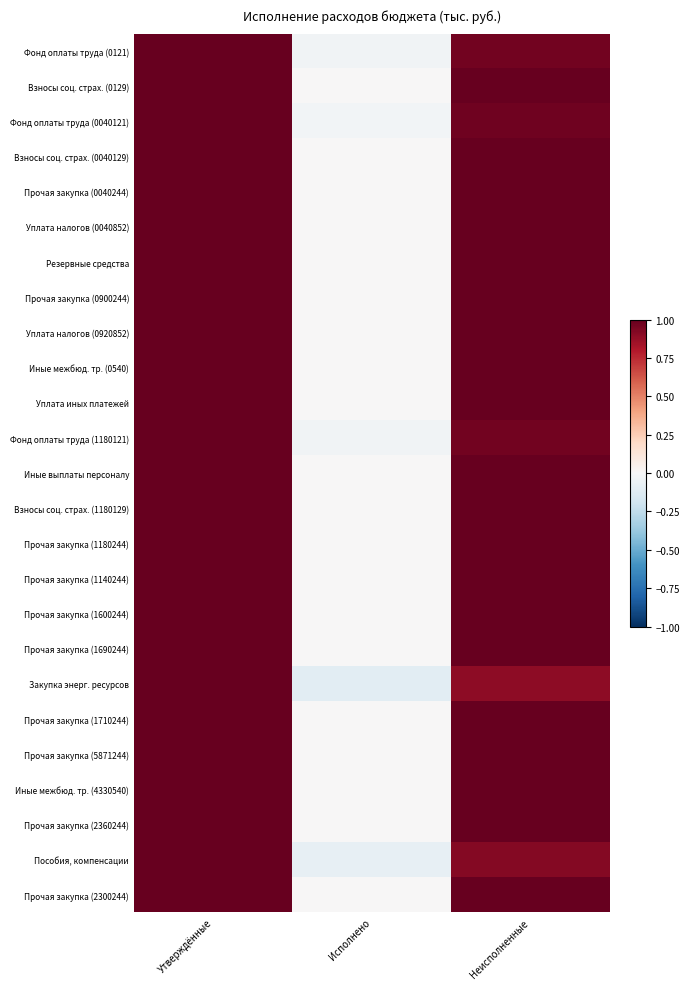

Reading left to right, what are all the values shown in this chart?

Фонд оплаты труда (0121): Утверждённые=1.0	Исполнено=-0.0	Неисполненные=1.0
Взносы соц. страх. (0129): Утверждённые=1.0	Исполнено=-0.0	Неисполненные=1.0
Фонд оплаты труда (0040121): Утверждённые=1.0	Исполнено=-0.0	Неисполненные=1.0
Взносы соц. страх. (0040129): Утверждённые=1.0	Исполнено=-0.0	Неисполненные=1.0
Прочая закупка (0040244): Утверждённые=1.0	Исполнено=-0.0	Неисполненные=1.0
Уплата налогов (0040852): Утверждённые=1.0	Исполнено=-0.0	Неисполненные=1.0
Резервные средства: Утверждённые=1.0	Исполнено=-0.0	Неисполненные=1.0
Прочая закупка (0900244): Утверждённые=1.0	Исполнено=-0.0	Неисполненные=1.0
Уплата налогов (0920852): Утверждённые=1.0	Исполнено=-0.0	Неисполненные=1.0
Иные межбюд. тр. (0540): Утверждённые=1.0	Исполнено=-0.0	Неисполненные=1.0
Уплата иных платежей: Утверждённые=1.0	Исполнено=-0.0	Неисполненные=1.0
Фонд оплаты труда (1180121): Утверждённые=1.0	Исполнено=-0.0	Неисполненные=1.0
Иные выплаты персоналу: Утверждённые=1.0	Исполнено=-0.0	Неисполненные=1.0
Взносы соц. страх. (1180129): Утверждённые=1.0	Исполнено=-0.0	Неисполненные=1.0
Прочая закупка (1180244): Утверждённые=1.0	Исполнено=-0.0	Неисполненные=1.0
Прочая закупка (1140244): Утверждённые=1.0	Исполнено=-0.0	Неисполненные=1.0
Прочая закупка (1600244): Утверждённые=1.0	Исполнено=-0.0	Неисполненные=1.0
Прочая закупка (1690244): Утверждённые=1.0	Исполнено=-0.0	Неисполненные=1.0
Закупка энерг. ресурсов: Утверждённые=1.0	Исполнено=-0.1	Неисполненные=0.9
Прочая закупка (1710244): Утверждённые=1.0	Исполнено=-0.0	Неисполненные=1.0
Прочая закупка (5871244): Утверждённые=1.0	Исполнено=-0.0	Неисполненные=1.0
Иные межбюд. тр. (4330540): Утверждённые=1.0	Исполнено=-0.0	Неисполненные=1.0
Прочая закупка (2360244): Утверждённые=1.0	Исполнено=-0.0	Неисполненные=1.0
Пособия, компенсации: Утверждённые=1.0	Исполнено=-0.1	Неисполненные=0.9
Прочая закупка (2300244): Утверждённые=1.0	Исполнено=-0.0	Неисполненные=1.0